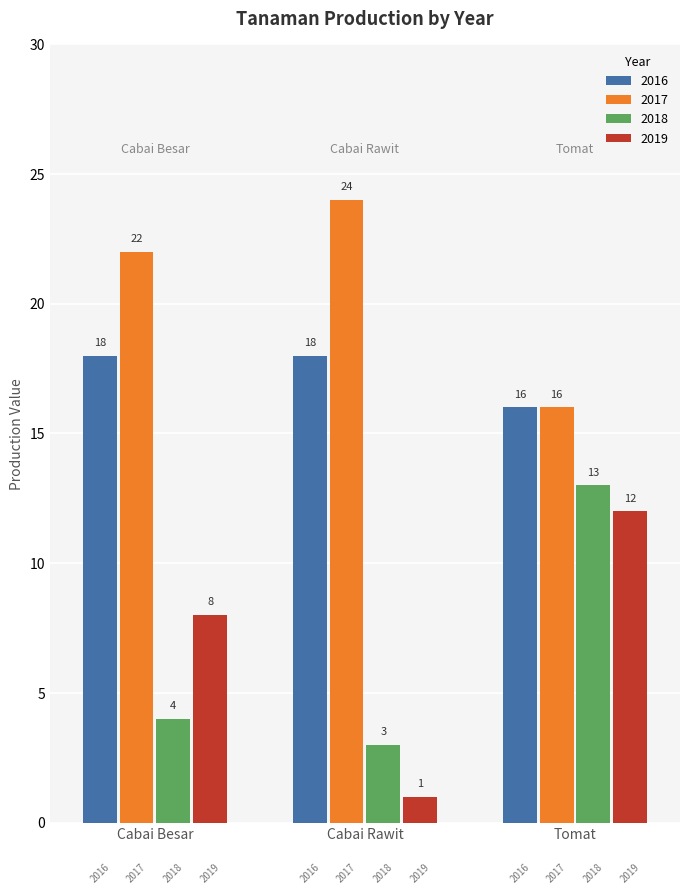

The value of 2017 at Cabai Rawit is 7. True or false?

False